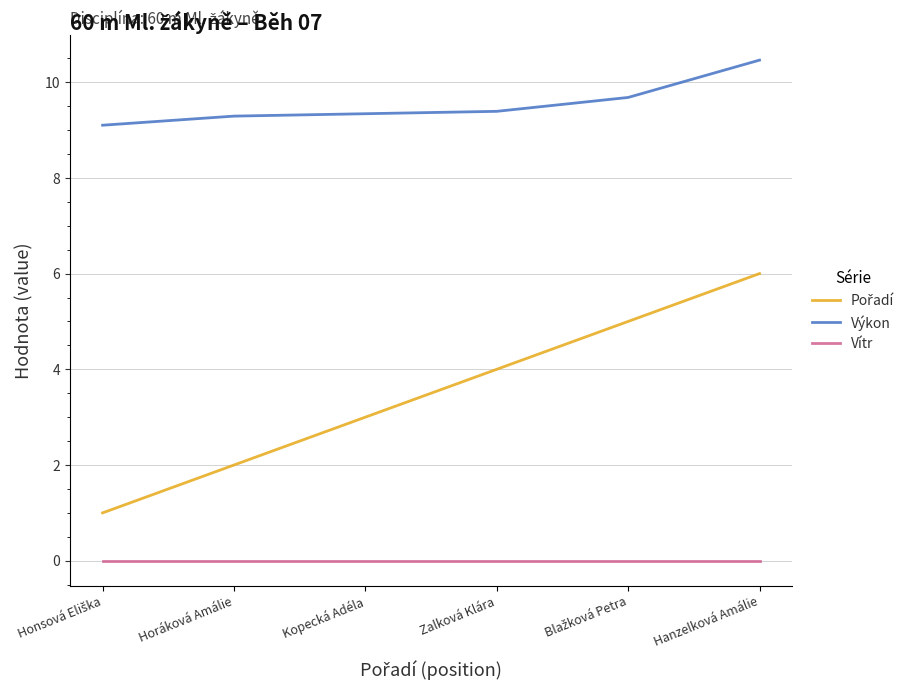

Which category has the highest value across all series?

Hanzelková Amálie